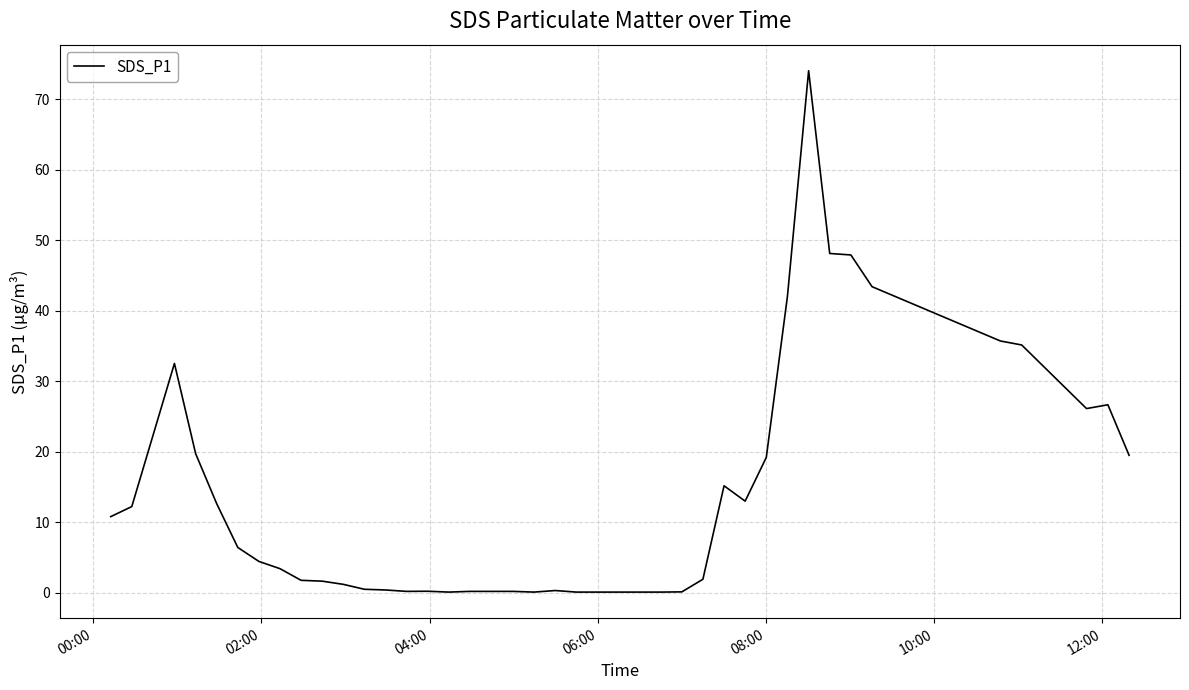

How many lines are shown in the chart?

1